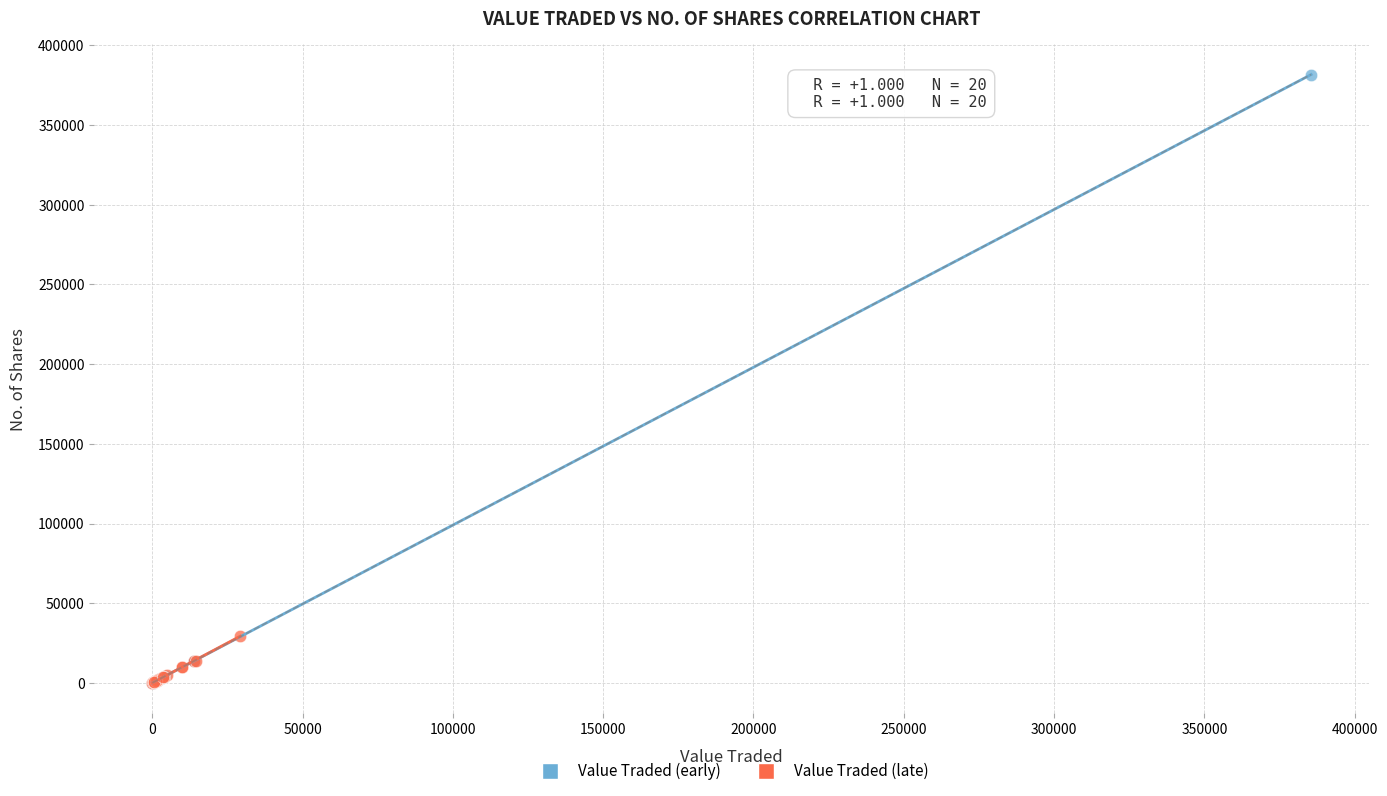

What are all the series names shown in the legend?

Value Traded (early), Value Traded (late)